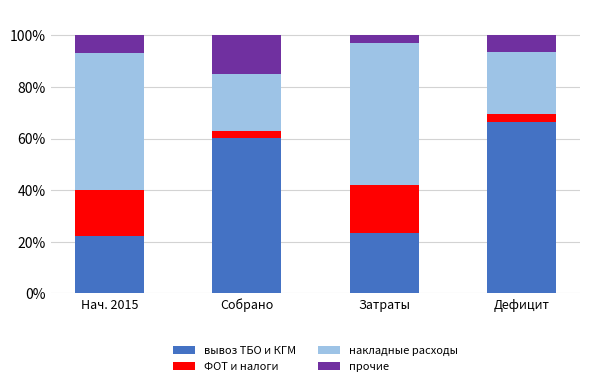

What is the difference between the maximum and second lowest values in the вывоз ТБО и КГМ series?

43.1